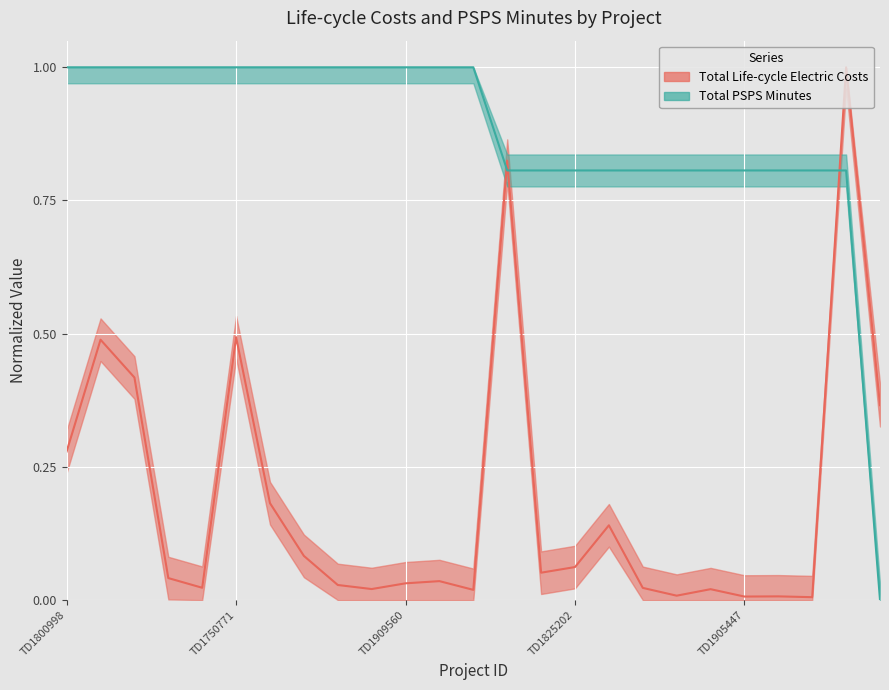

At how many categories does at least one series exceed 0?

25